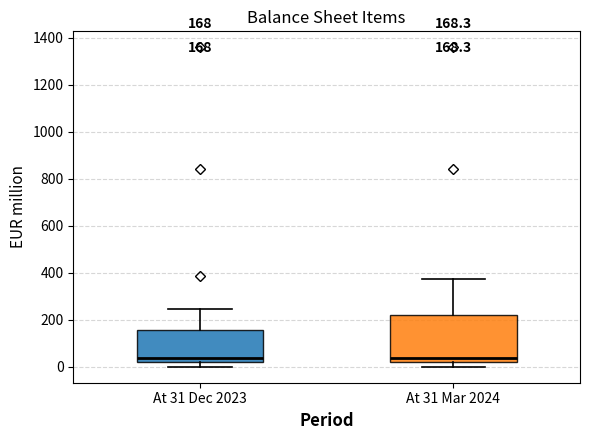

Comparing the boxes themselves (not the whiskers), which one is the tallest?

At 31 Mar 2024